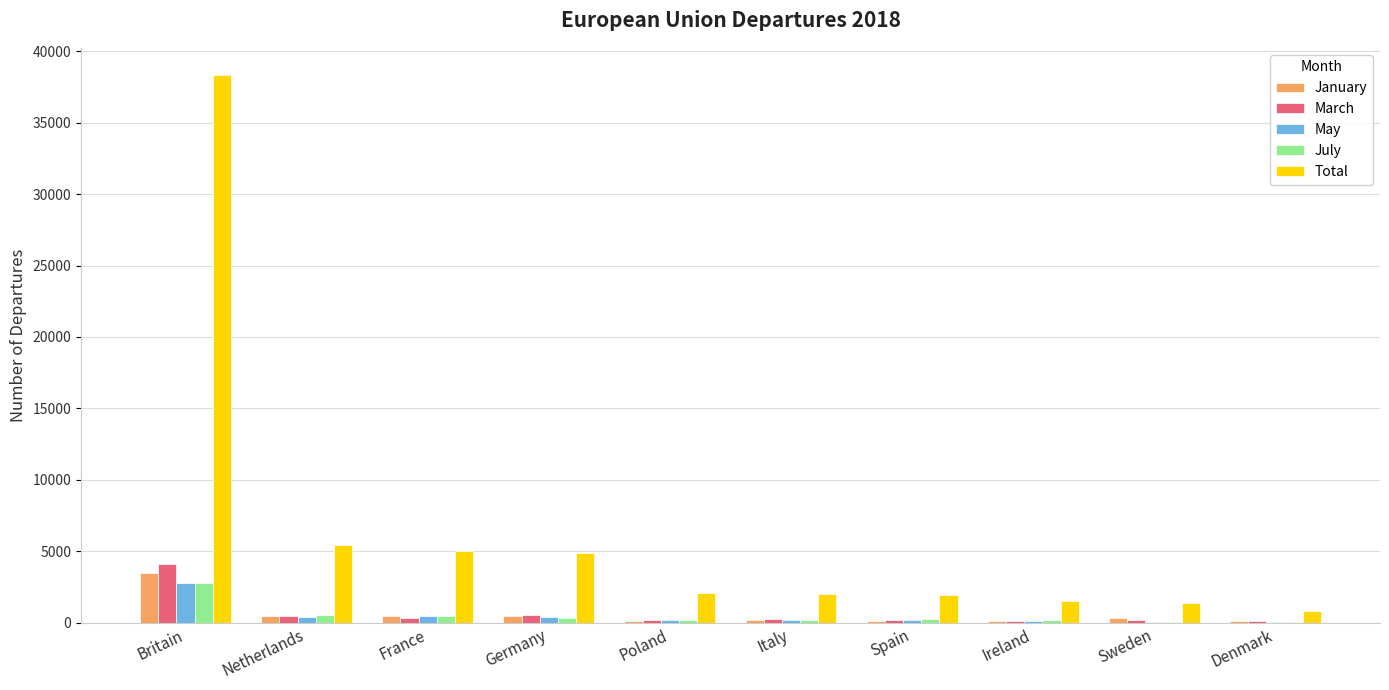

What is the approximate value of Total at Germany, to the nearest 50?

4900